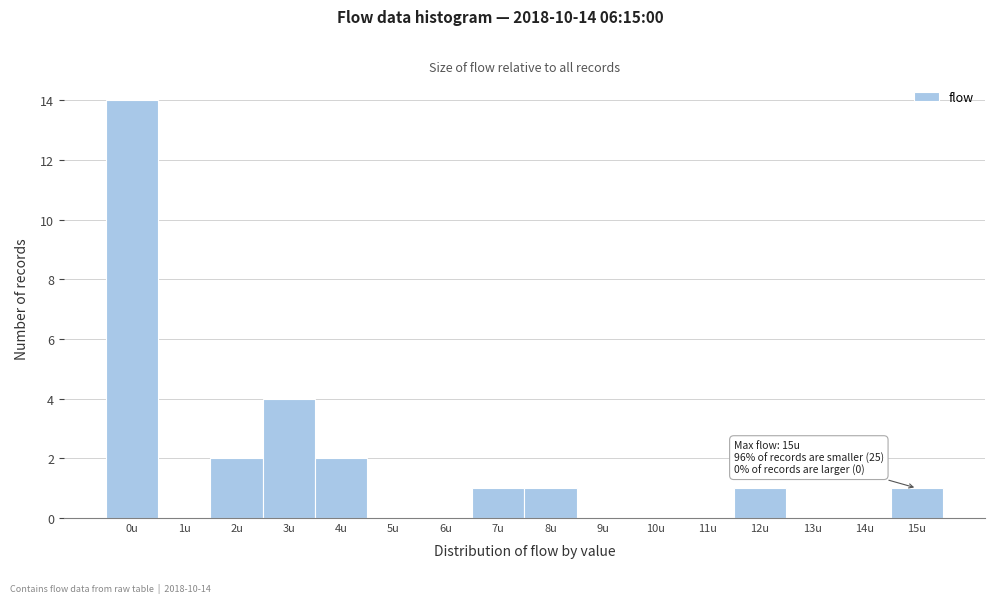

Reading left to right, what are all the values shown in this chart?

0u=14	1u=0	2u=2	3u=4	4u=2	5u=0	6u=0	7u=1	8u=1	9u=0	10u=0	11u=0	12u=1	13u=0	14u=0	15u=1